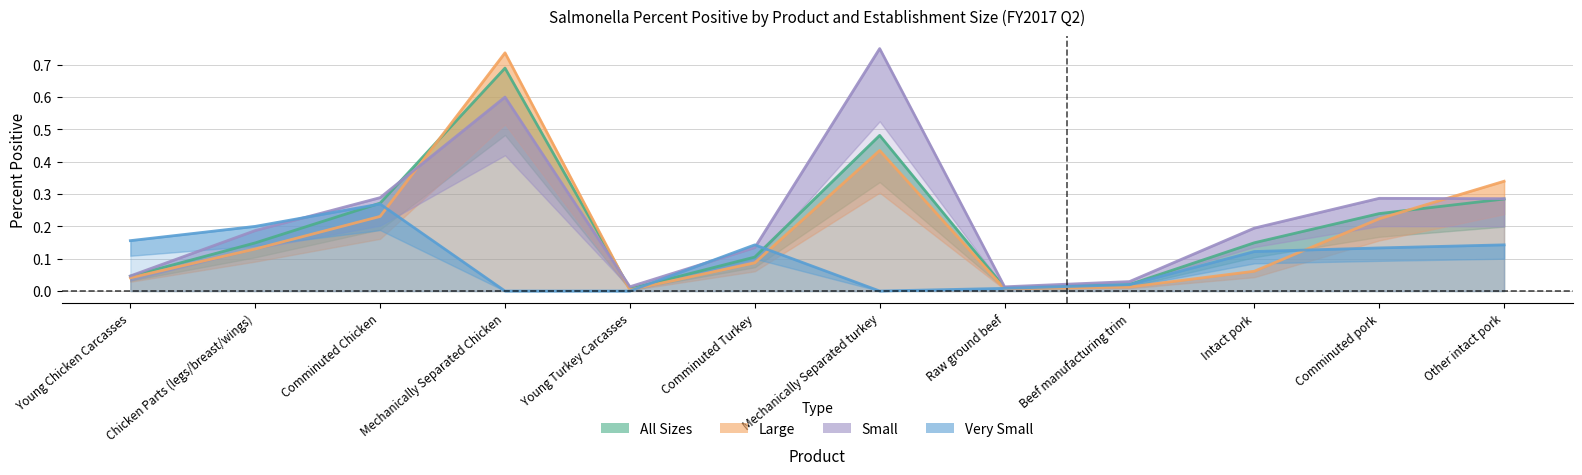

What is the sum of all All Sizes Percent Positive values?

2.5